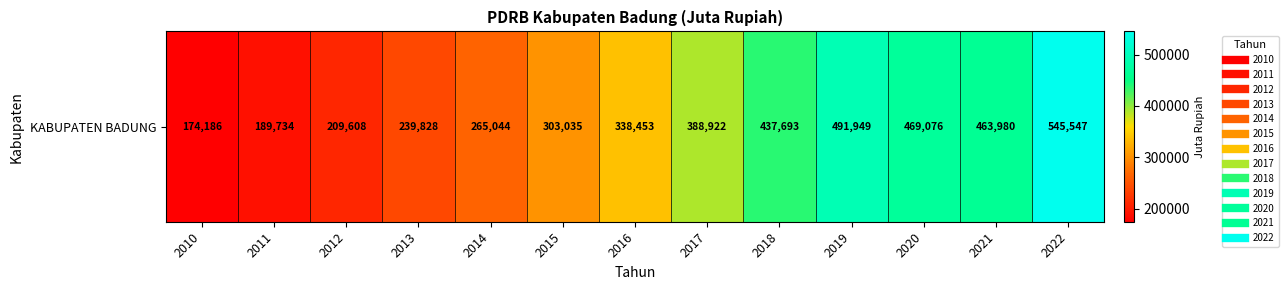

Reading right to left, what are all the values shown in this chart?

2022=545547.0	2021=463980.2	2020=469076.5	2019=491949.0	2018=437693.2	2017=388921.7	2016=338453.1	2015=303034.9	2014=265044.0	2013=239828.5	2012=209608.3	2011=189734.0	2010=174185.5